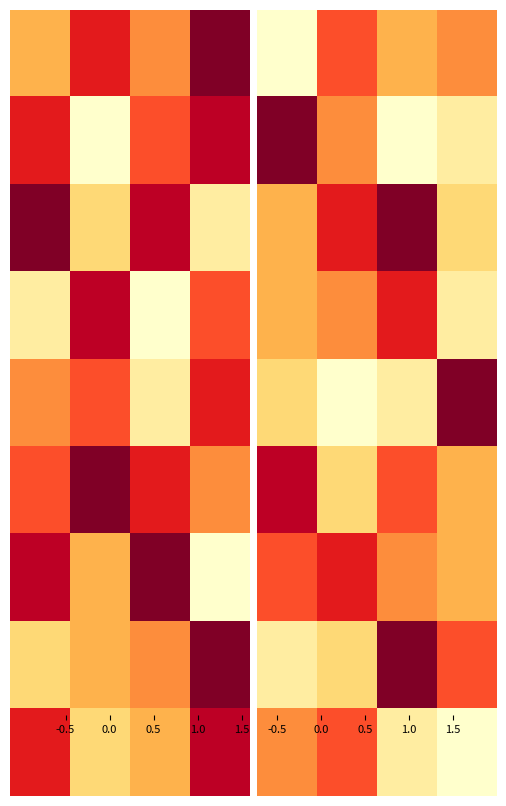

At which category is the sum across all series the highest?

1.0